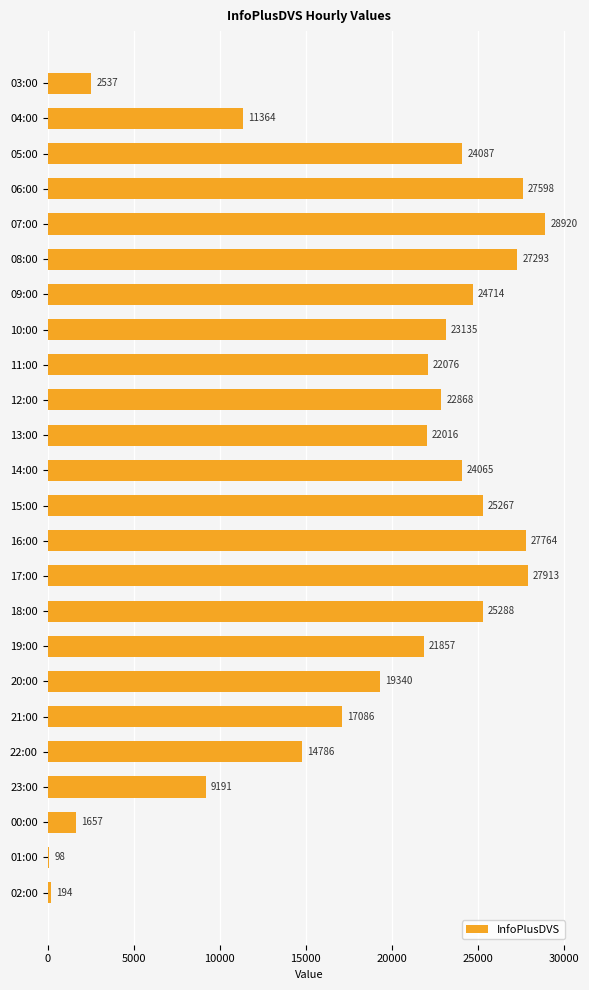

At which category does the chart reach its peak across all series?

07:00